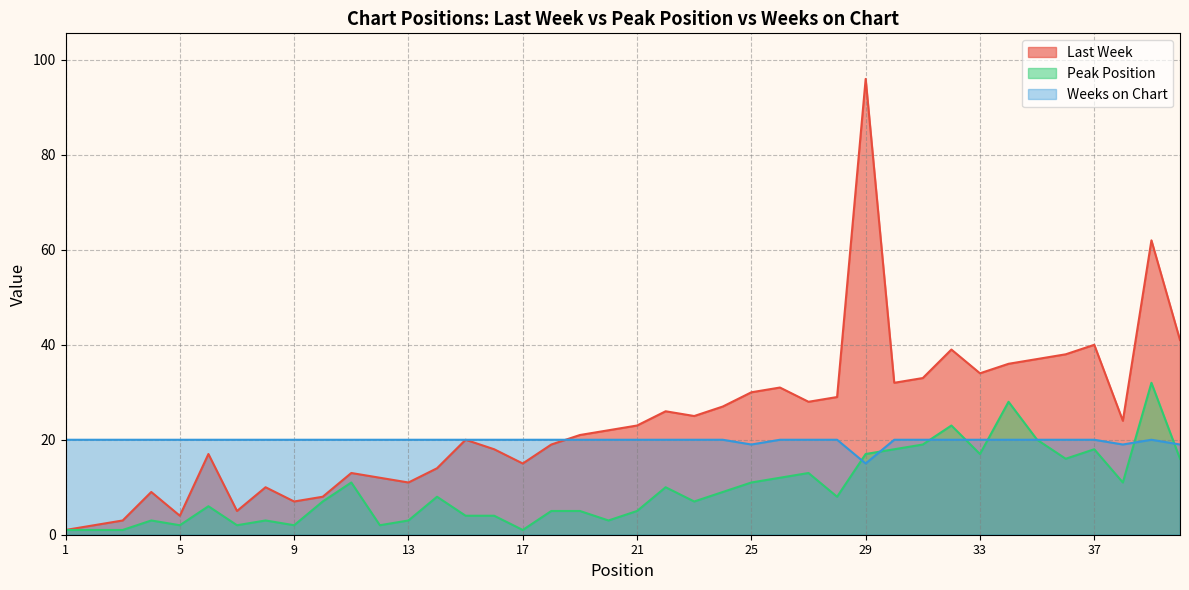

Where is the first local maximum for Last Week?

4